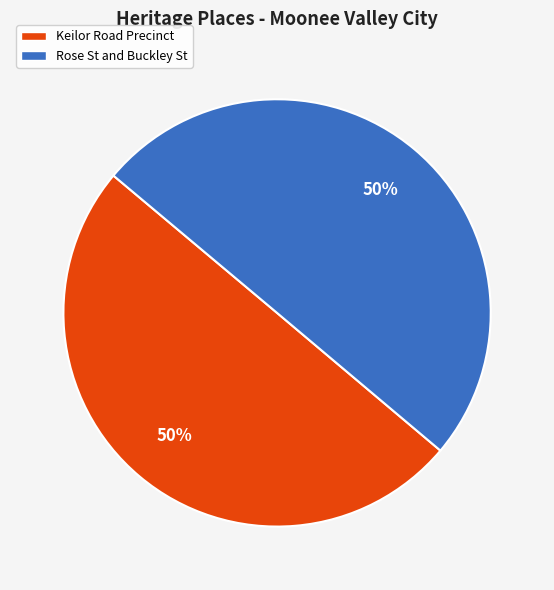

Do Keilor Road Precinct and Rose St and Buckley St together represent more than half of the pie?

Yes